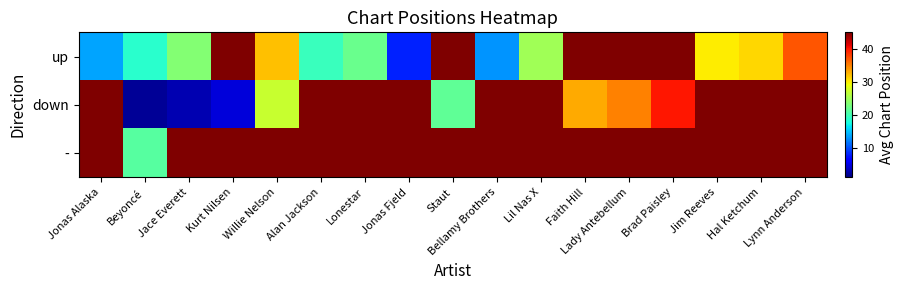

What is the difference between the highest and lowest values at Jace Everett?

57.0